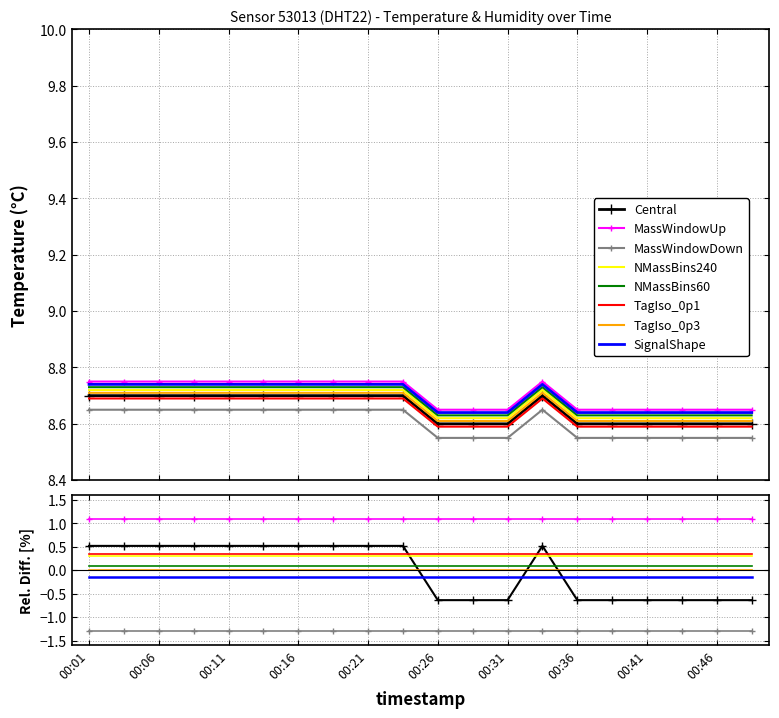

Is it true that the value at 00:09 is 3.7?

False